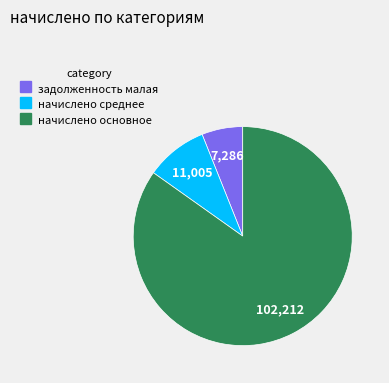

Is there any slice that represents more than half of the pie?

Yes